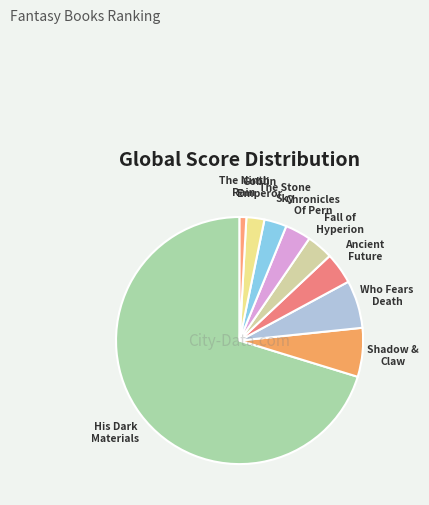

What is the majority slice?

His Dark Materials